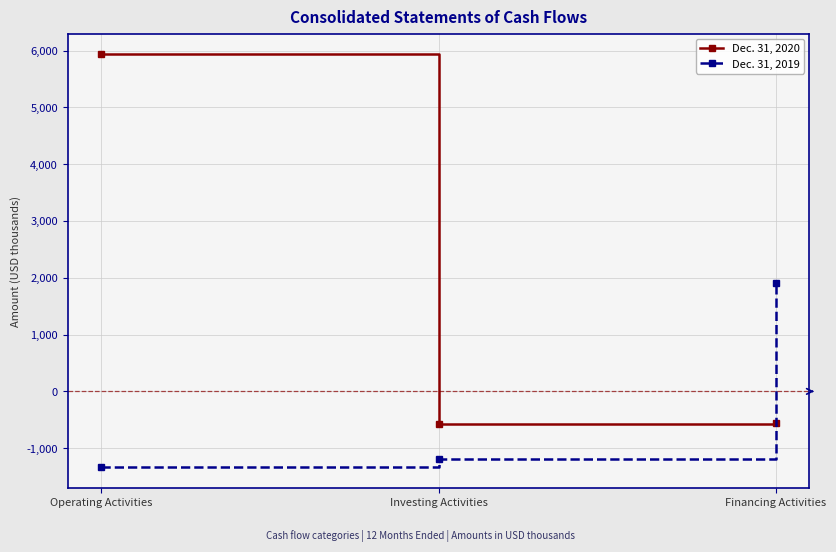

What is the value of the Dec. 31, 2019 point at the 2nd from the left?

-1183